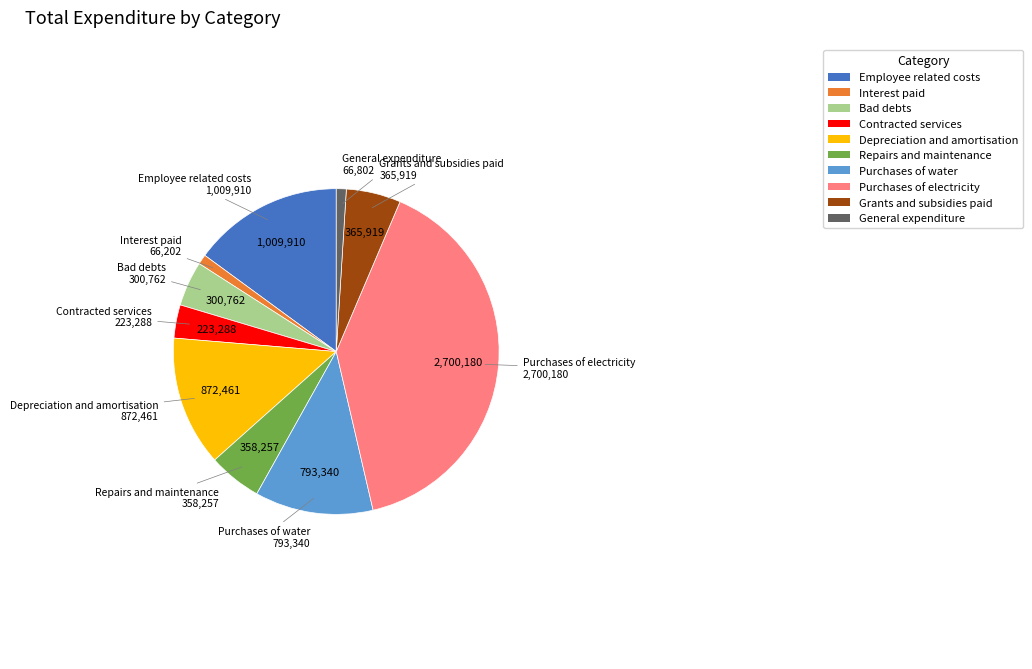

Combined, do Contracted services and Purchases of water account for over 50%?

No